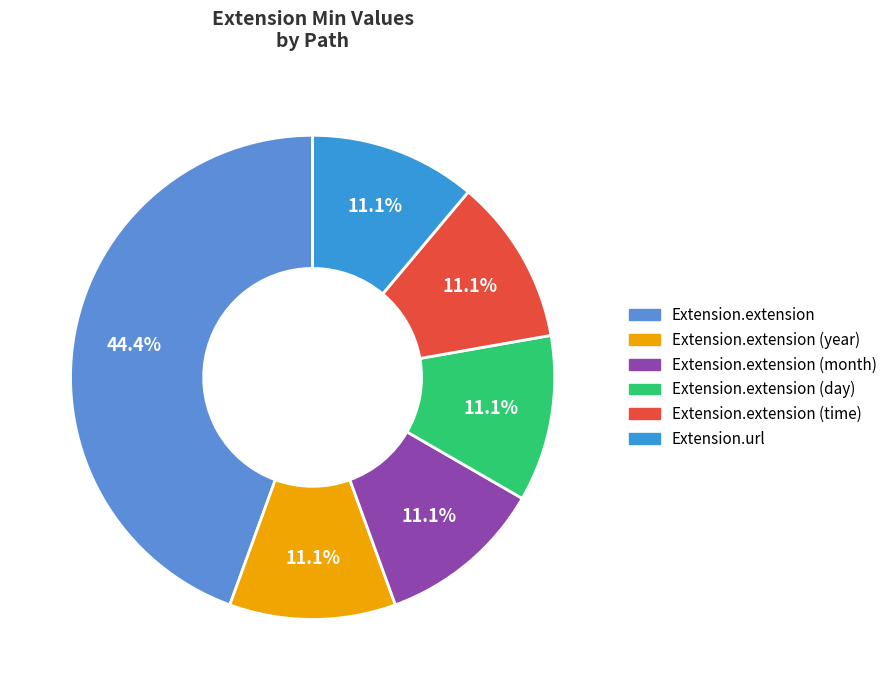

Is there any slice that represents more than half of the pie?

No